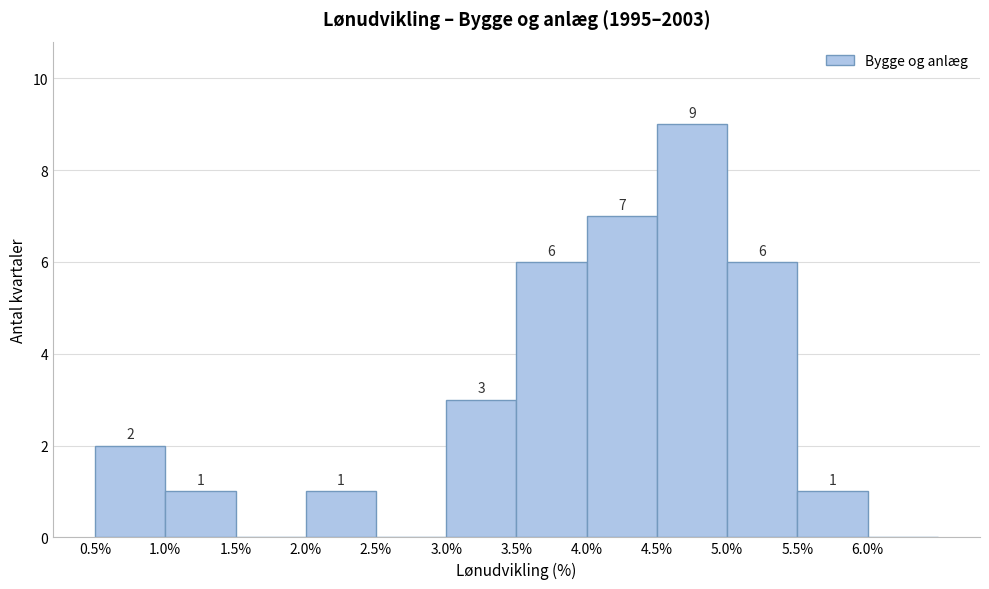

Which range on the x-axis has the tallest bar?

4.5 to 5.0